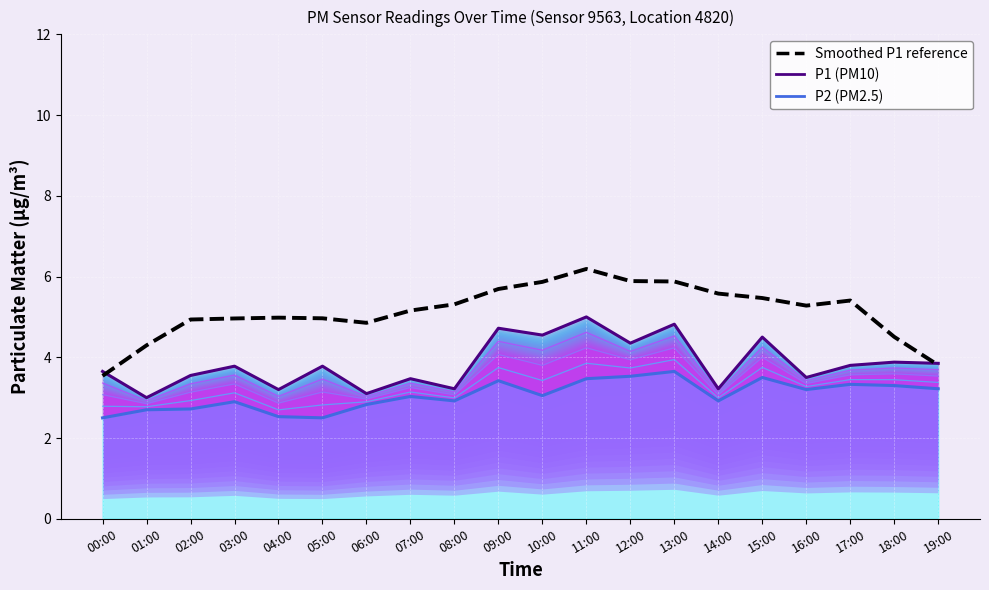

At which category does the chart reach its minimum across all series?

00:00